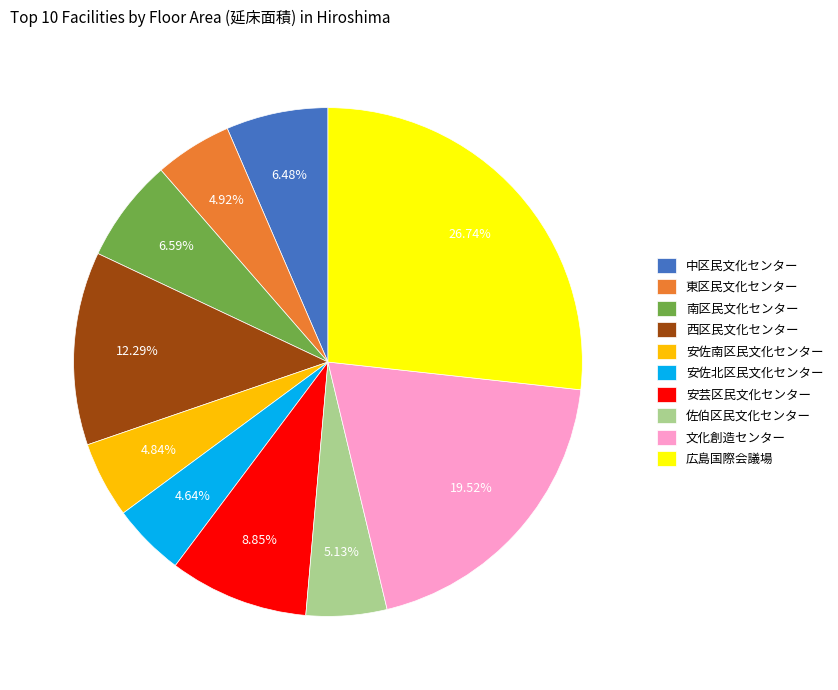

To the nearest percent, what is the combined percentage of 西区民文化センター and 安佐北区民文化センター?

17%